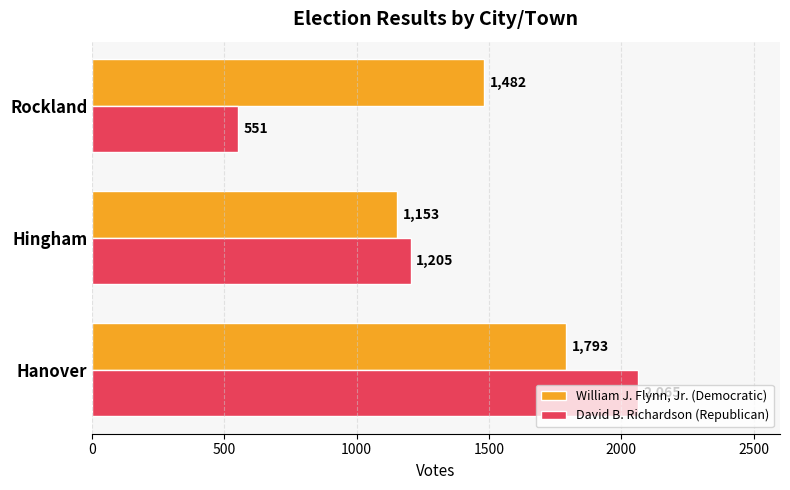

Rank the categories by William J. Flynn, Jr. (Democratic) value from highest to lowest.

Hanover, Rockland, Hingham